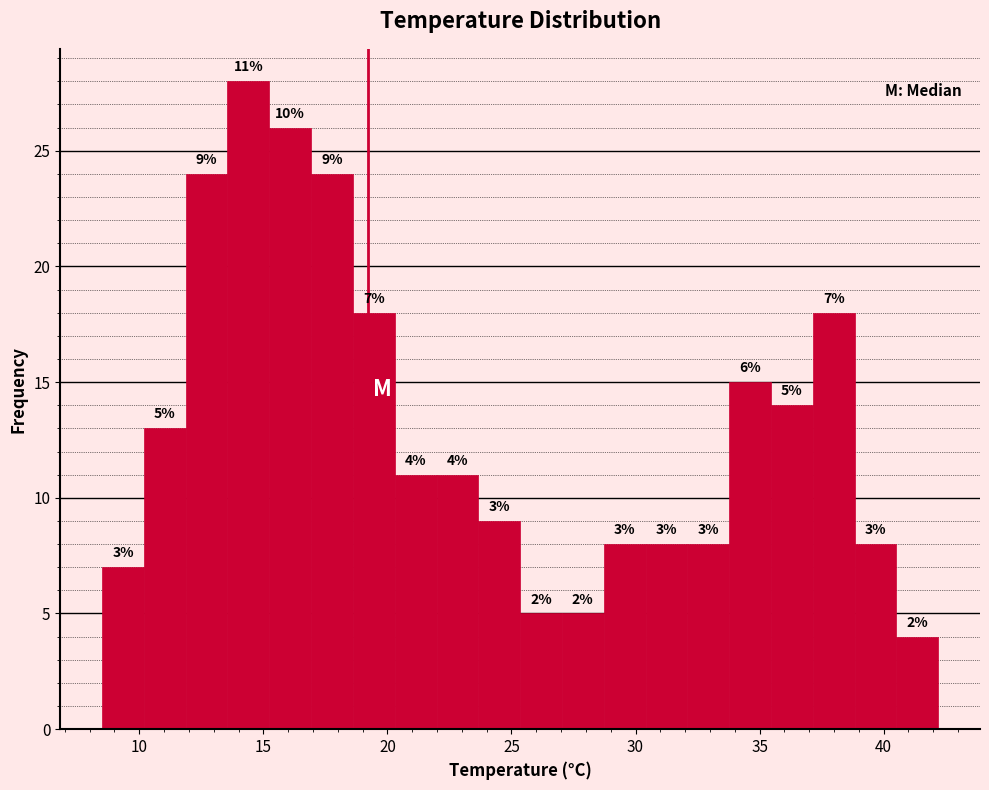

Around what value on the x-axis is the tallest bar? Give the approximate position of its centre, as read against the axis.

14.5